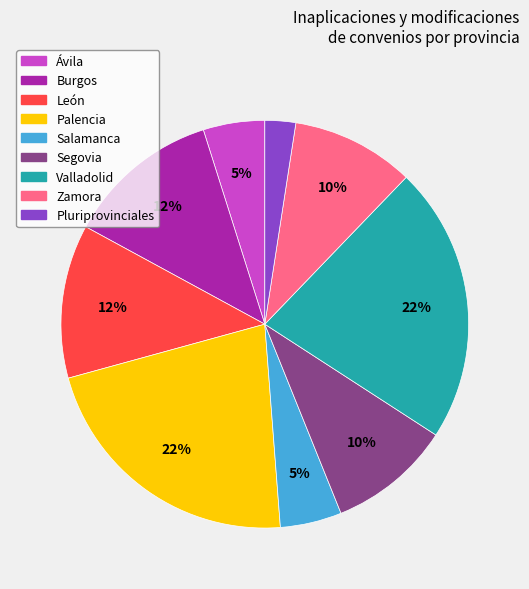

To the nearest percent, what is the difference between the largest and smallest slice percentages?

20%